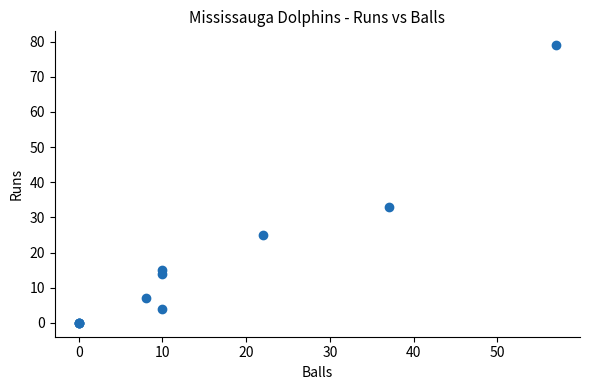

What Y value in the scatter plot is closest to 39?

33